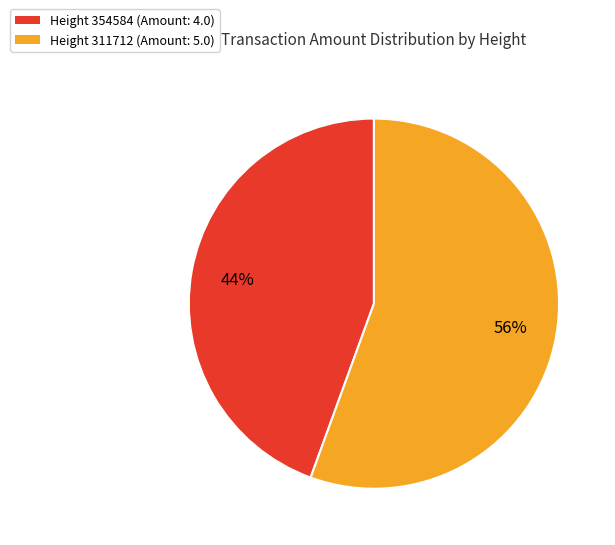

What percentage is the Height 311712 (Amount: 5.0) slice, to the nearest percent?

56%